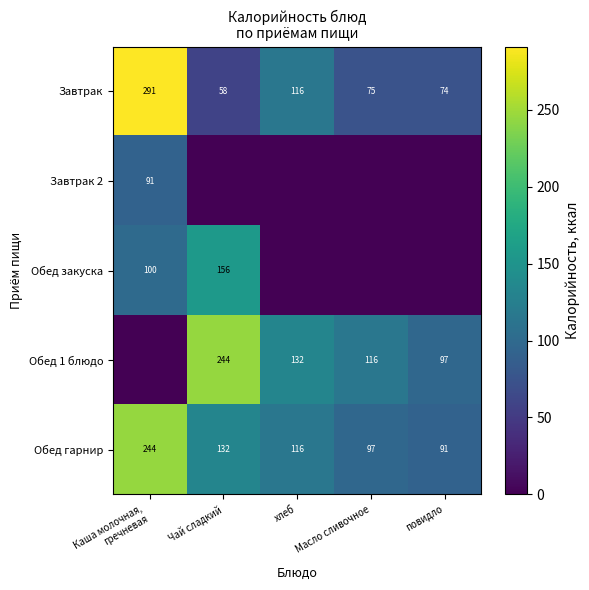

What is the total value across all series at повидло?

261.9